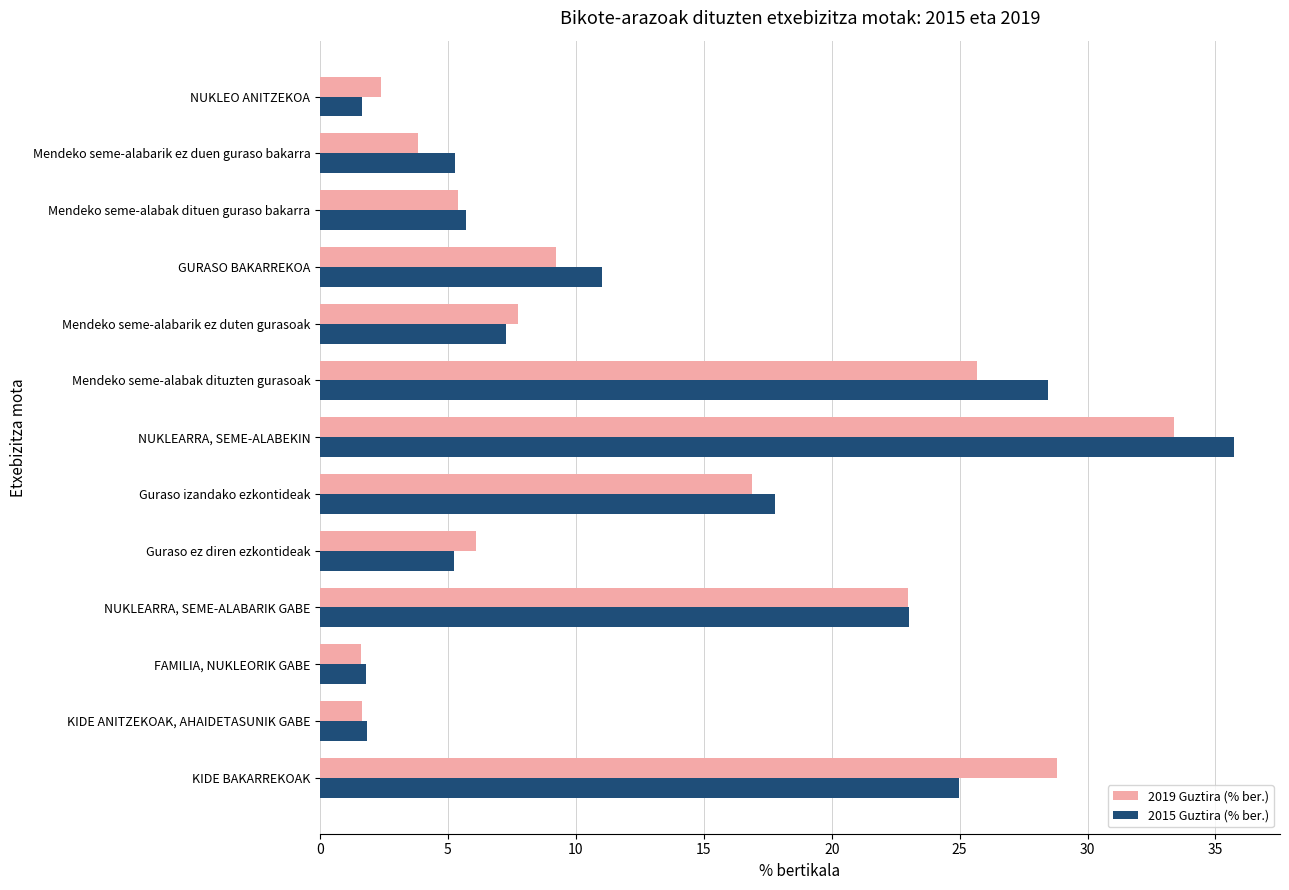

What is the average value of the 2015 Guztira (% ber.) series?

13.1